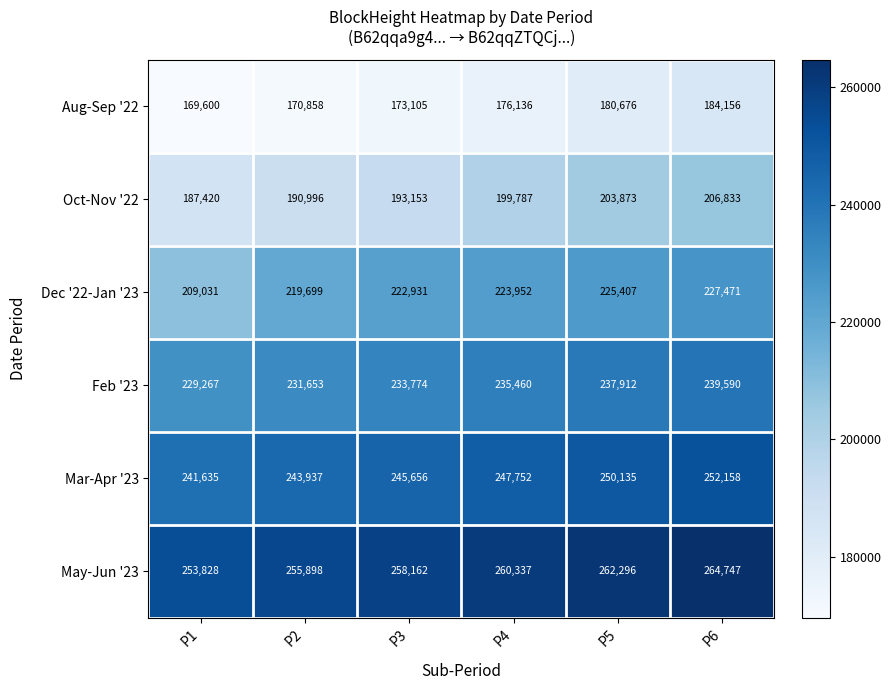

Which series has the largest total across all categories?

May-Jun '23